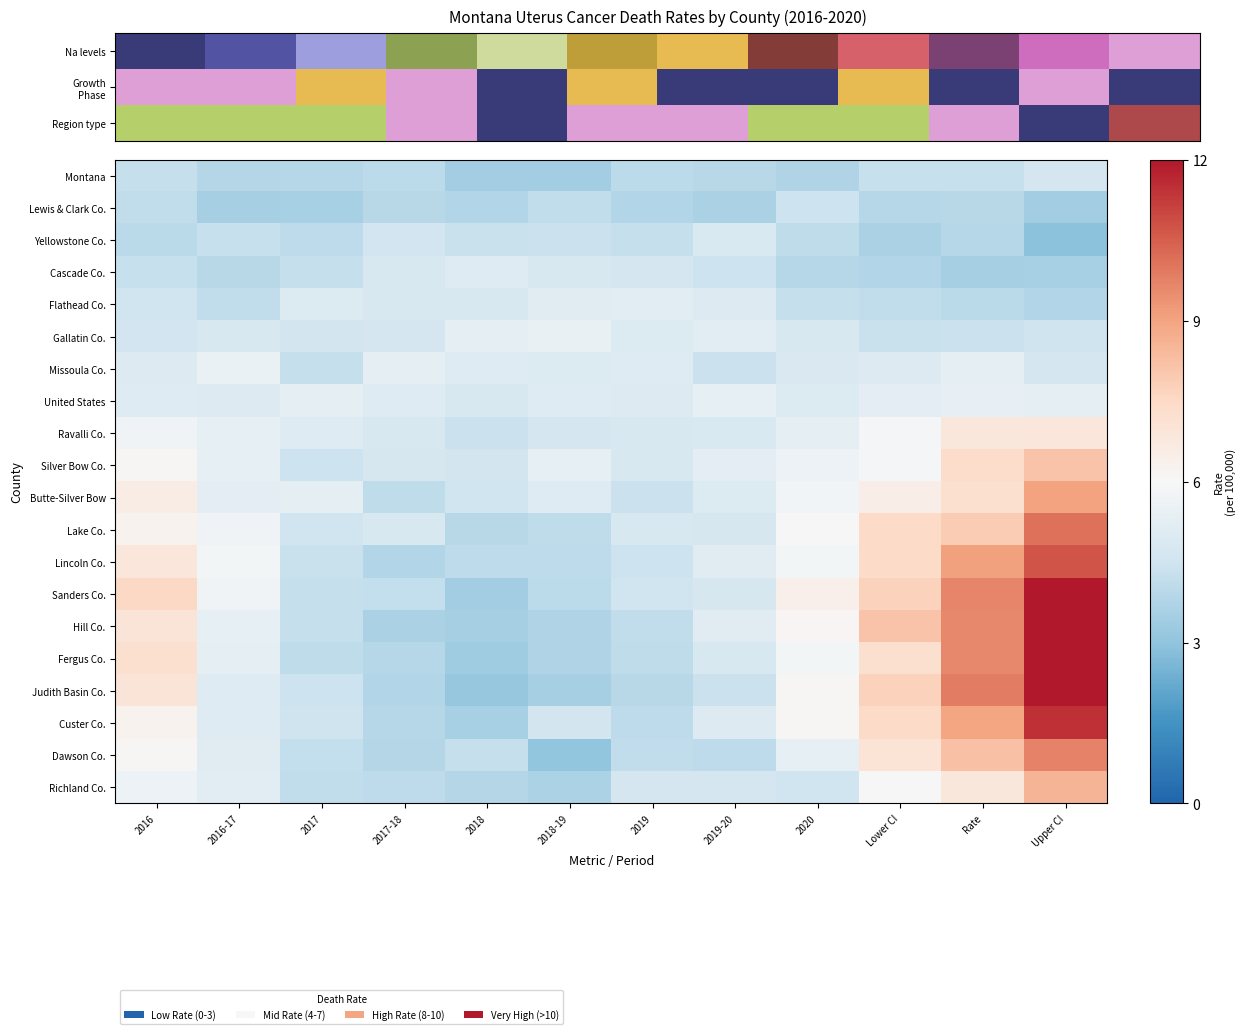

What is the difference between the highest and lowest values at 2020?

2.7